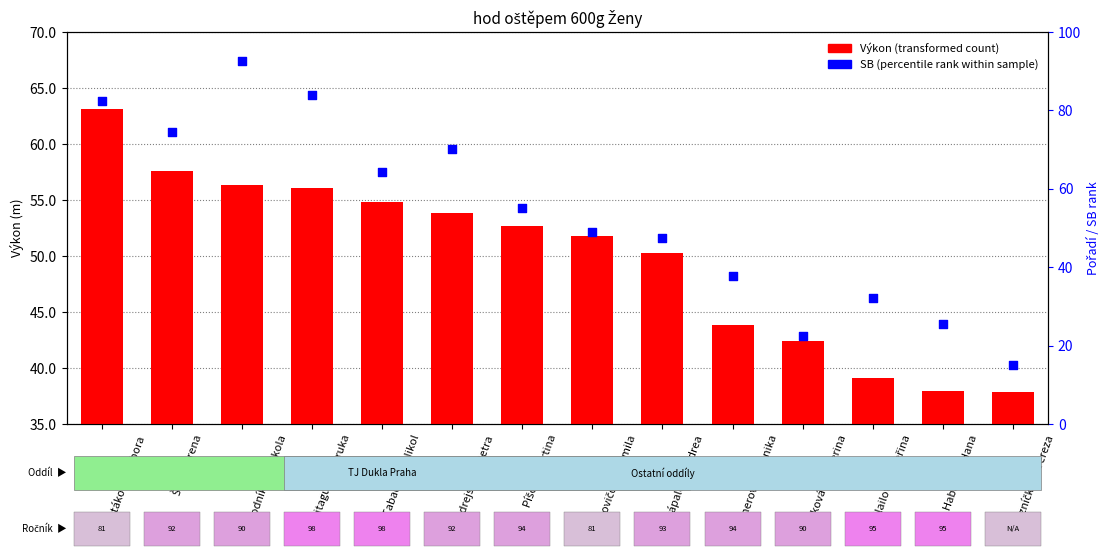

What is the change in value from Jurkovičová Jarmila to Süssnerová Veronika?

-8.0